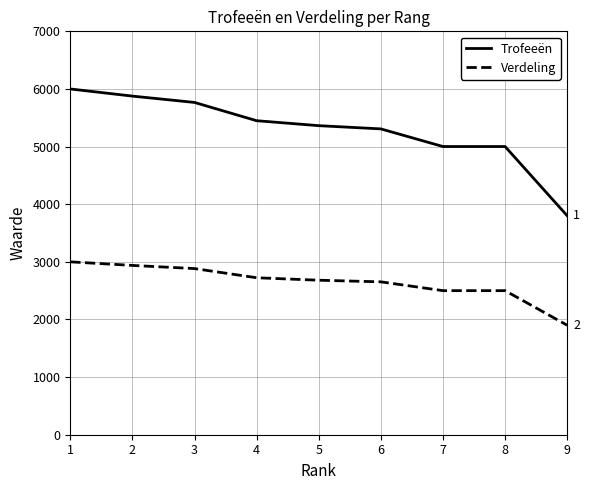

Which series has the largest range (max minus min)?

Trofeeën